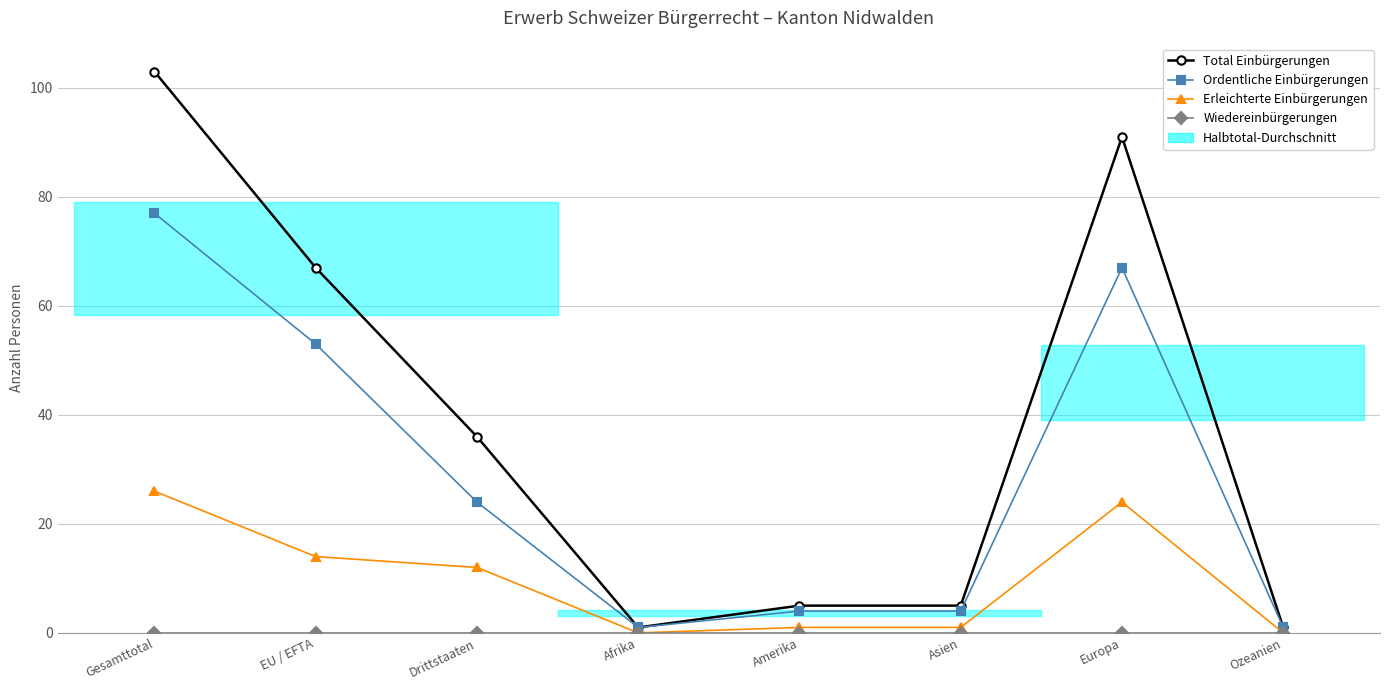

Reading left to right, list all the values displayed in this chart.

Total Einbürgerungen: 103	67	36	1	5	5	91	1
Ordentliche Einbürgerungen: 77	53	24	1	4	4	67	1
Erleichterte Einbürgerungen: 26	14	12	0	1	1	24	0
Wiedereinbürgerungen: 0	0	0	0	0	0	0	0